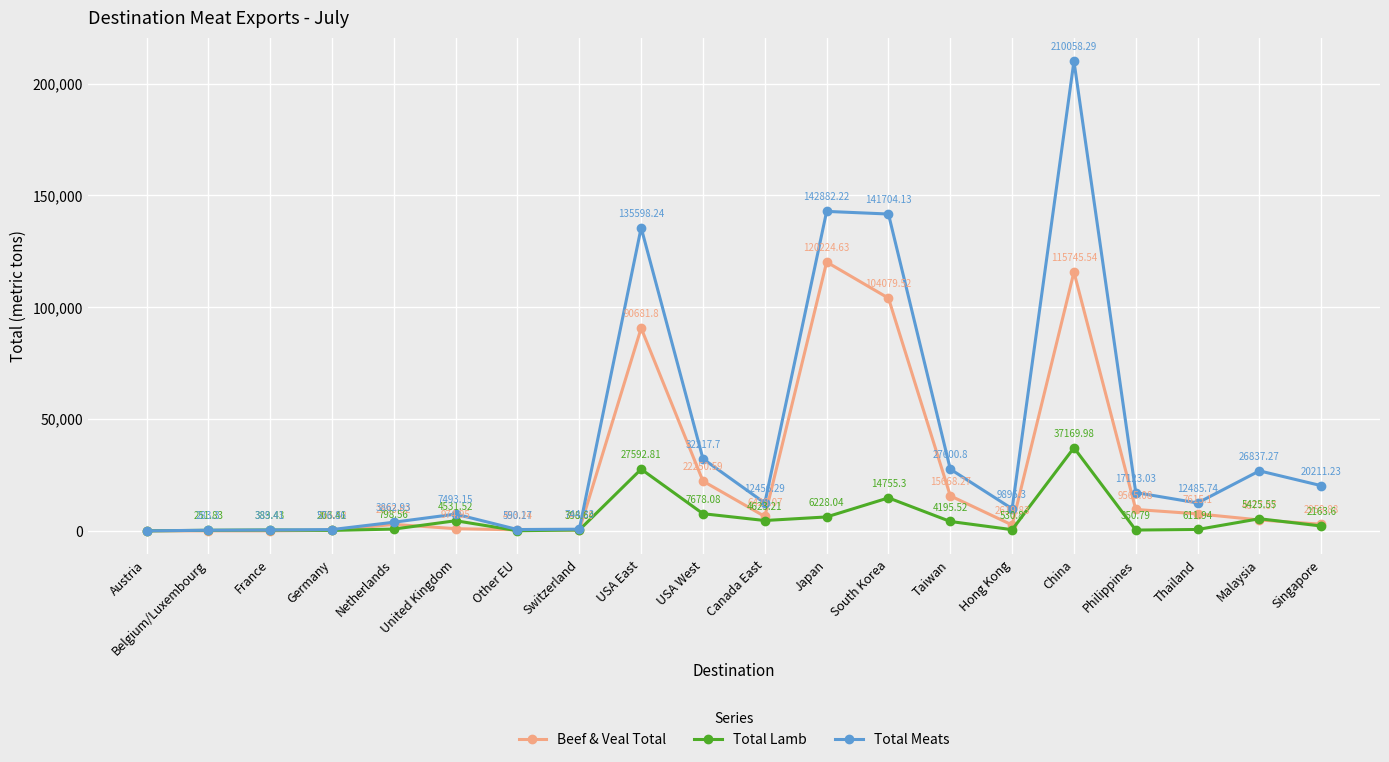

Where is Beef & Veal Total nearest to the value 60112?

USA East